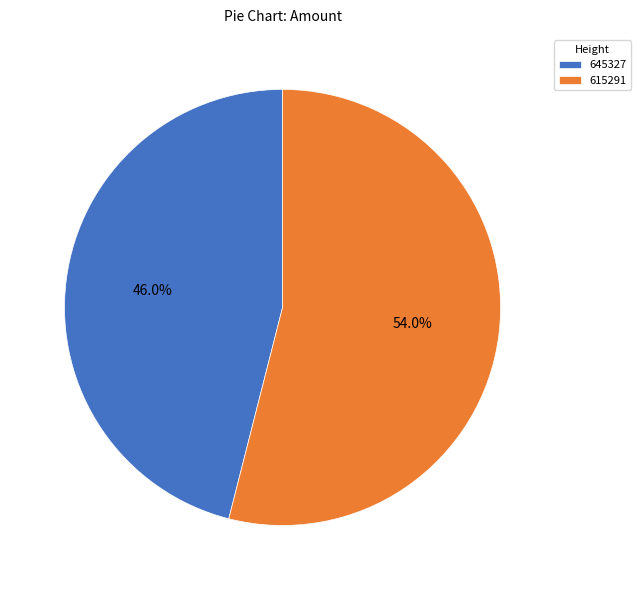

Combined, do 645327 and 615291 account for over 50%?

Yes